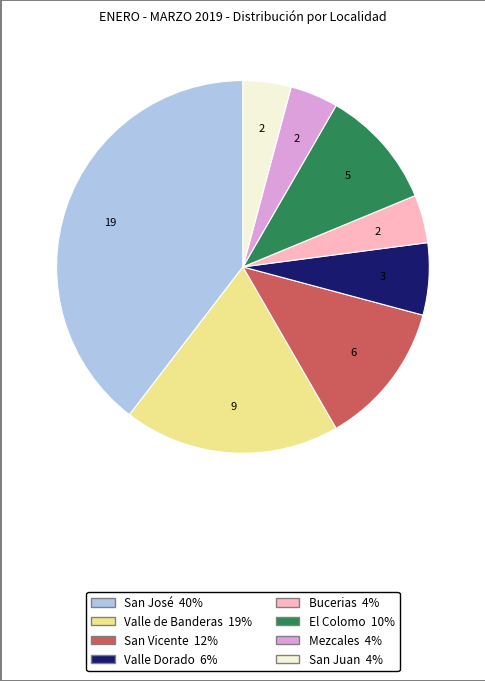

Is the sum of Bucerias and Valle de Banderas greater than half?

No